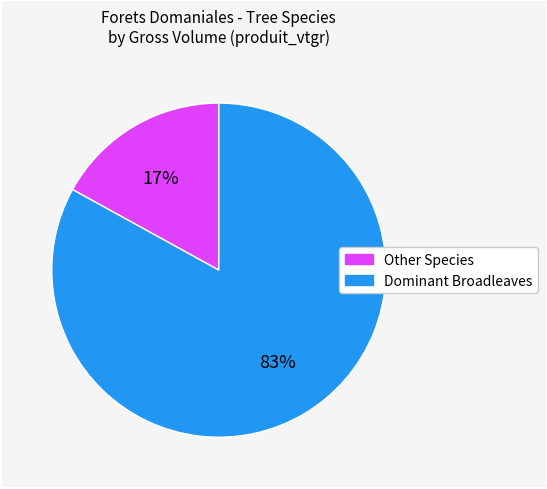

To the nearest percent, what is the combined percentage of Other Species and Dominant Broadleaves?

100%